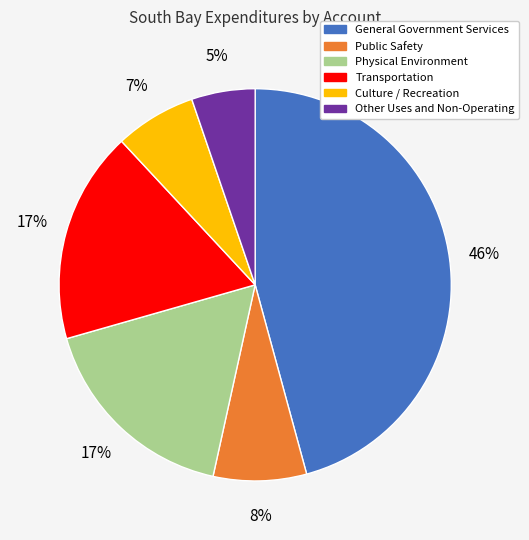

To the nearest percent, what percentage of the pie is Public Safety?

8%